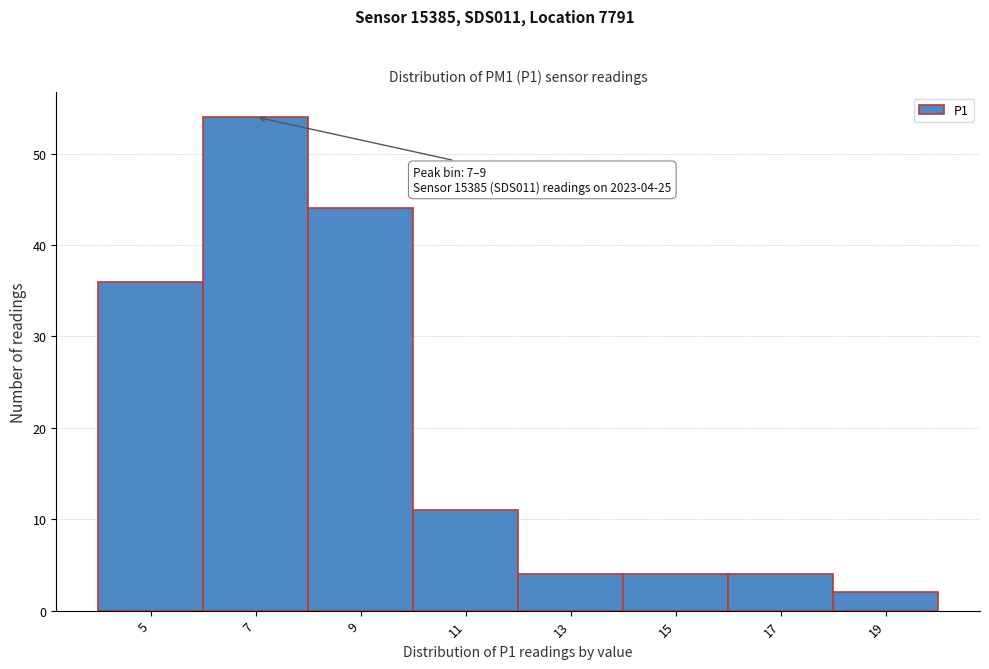

Reading left to right, transcribe all the data shown in this chart.

5=36	7=54	9=44	11=11	13=4	15=4	17=4	19=2